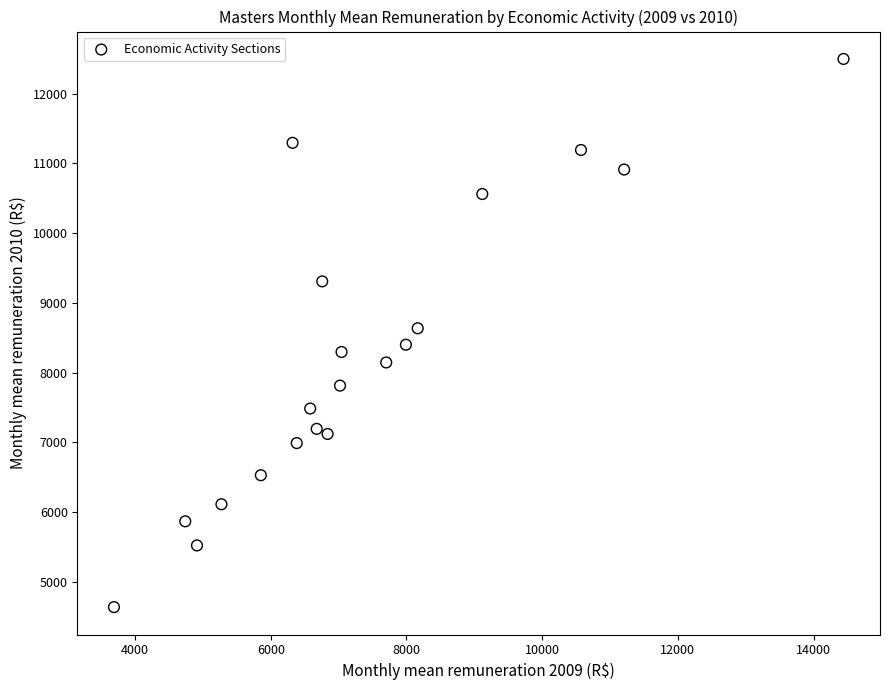

What is the range of Y values (max minus min)?

7865.7